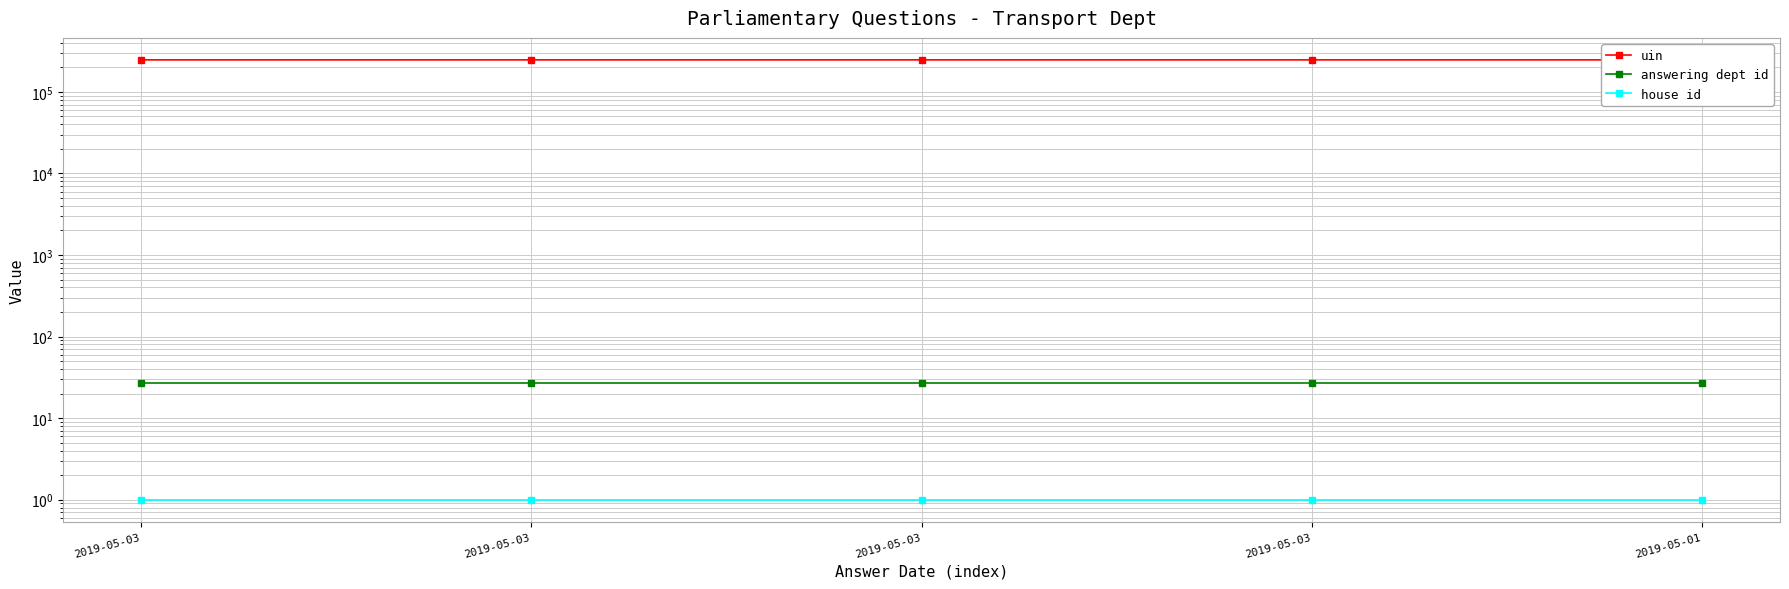

Is it true that uin equals 117804 at 2019-05-03?

False